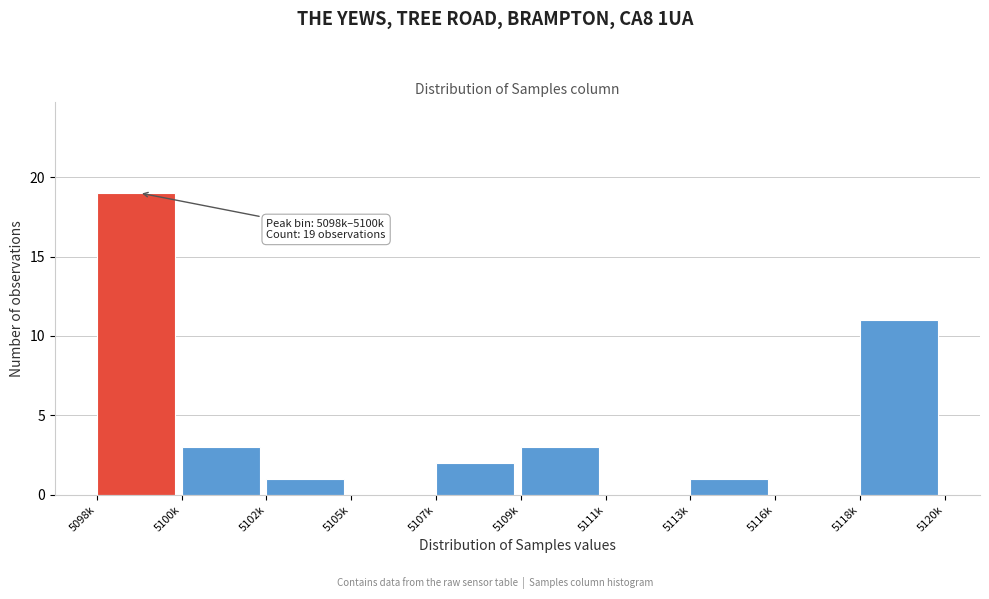

Reading left to right, transcribe all the data shown in this chart.

5098k=19	5100k=3	5102k=1	5105k=0	5107k=2	5109k=3	5111k=0	5113k=1	5116k=0	5118k=11